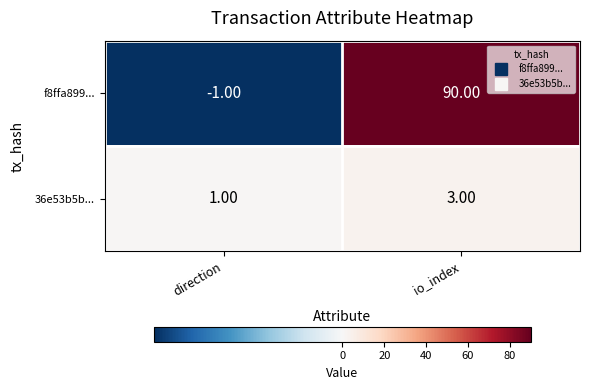

Which category has the highest value in the 36e53b5b... series?

io_index